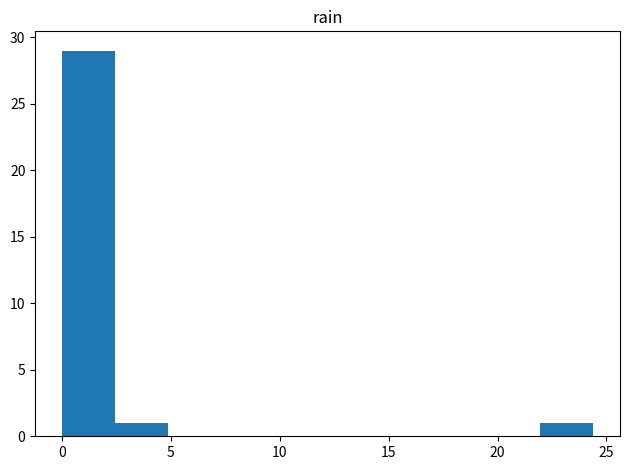

Reading left to right, list every bar in this chart as the range it spans on the x-axis followed by its height. Neither the bar edges nor the heights are printed on the chart, so give them approximately, as read against the axes.

0.0 to 2.5: 29
2.5 to 5.0: 1
5.0 to 7.5: 0
7.5 to 10.0: 0
10.0 to 12.0: 0
12.0 to 14.5: 0
14.5 to 17.0: 0
17.0 to 19.5: 0
19.5 to 22.0: 0
22.0 to 24.5: 1